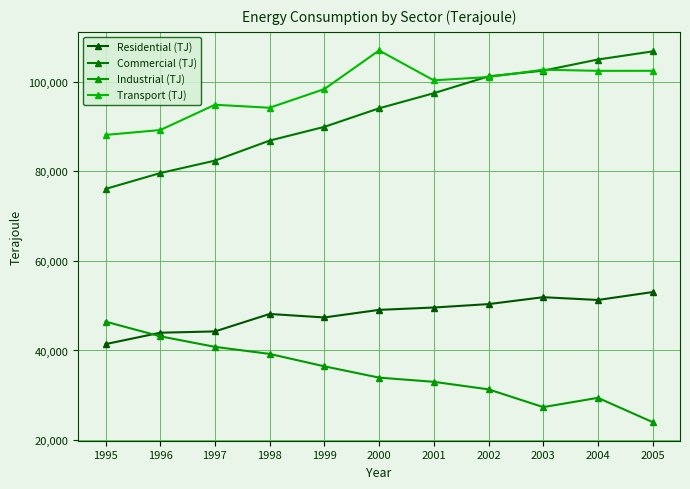

What is the difference between the second highest and minimum values in the Industrial (TJ) series?

19163